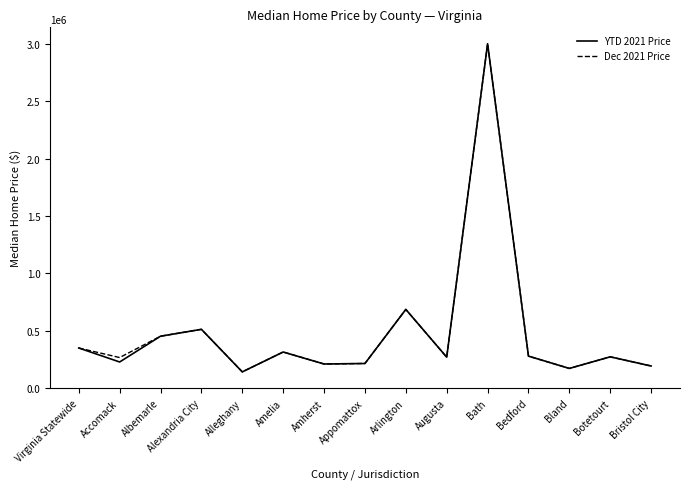

What is the average value of the YTD 2021 Price series?

486548